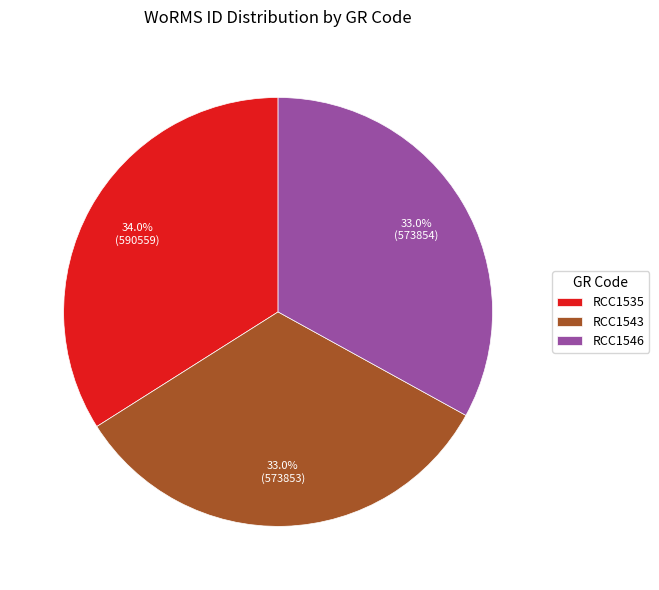

What is the largest slice in the pie chart?

RCC1535